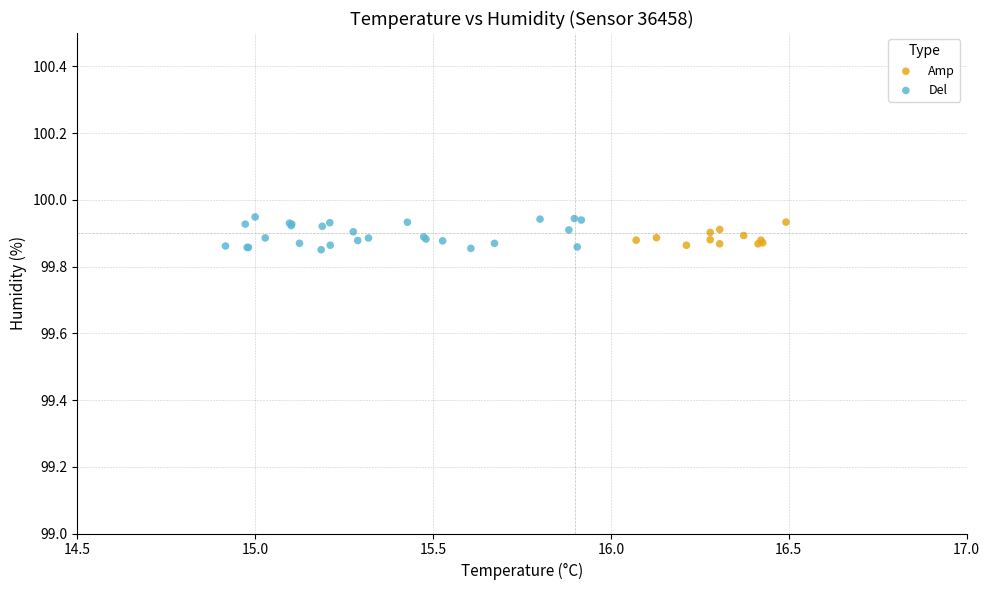

What are all the series names shown in the legend?

Amp, Del